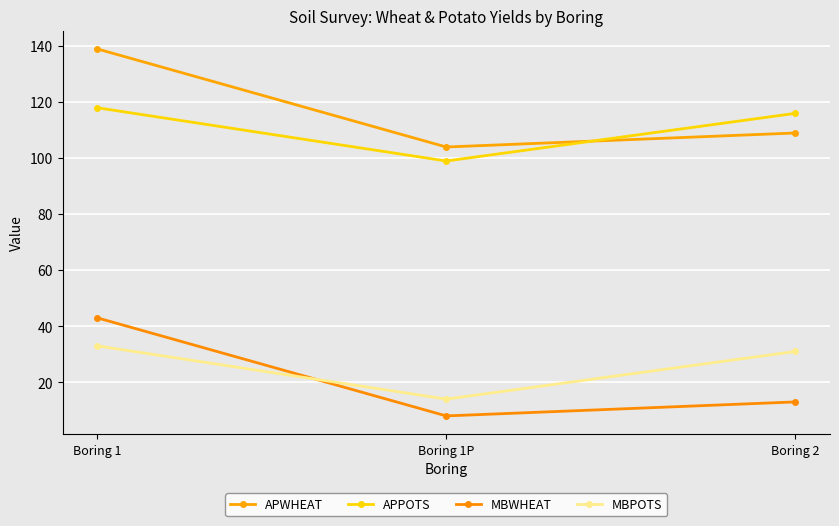

List the series in order of their peak value, lowest first.

MBPOTS, MBWHEAT, APPOTS, APWHEAT